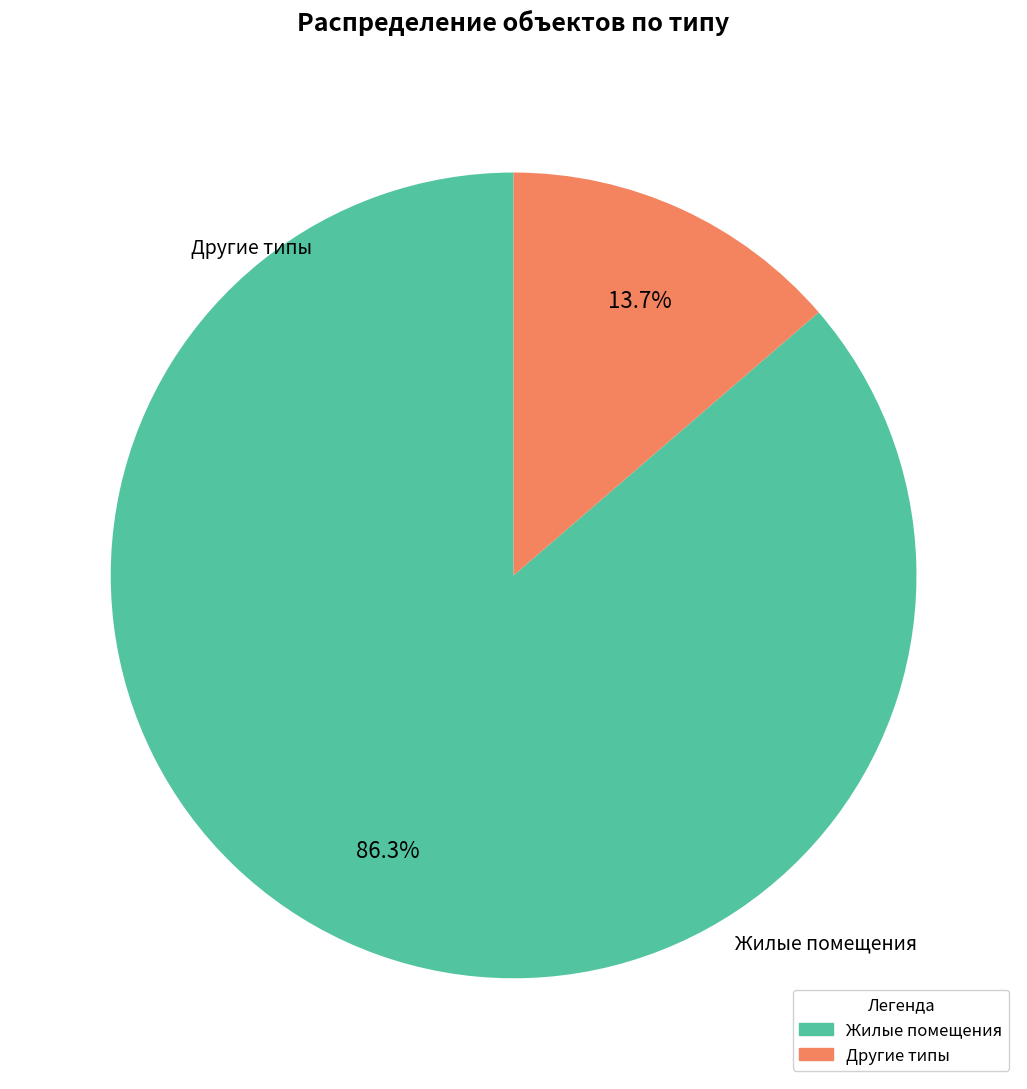

Is there any slice that represents more than half of the pie?

Yes